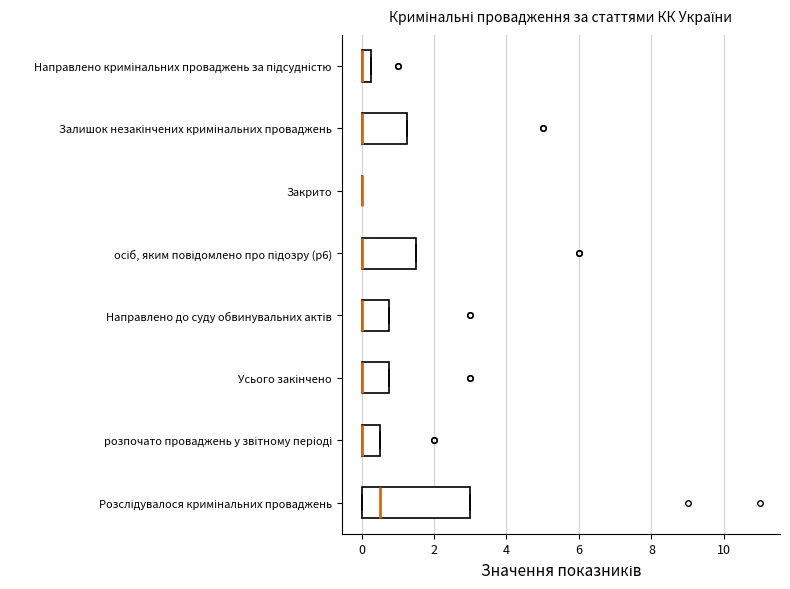

Comparing the boxes themselves (not the whiskers), which one is the widest?

Розслідувалося кримінальних проваджень